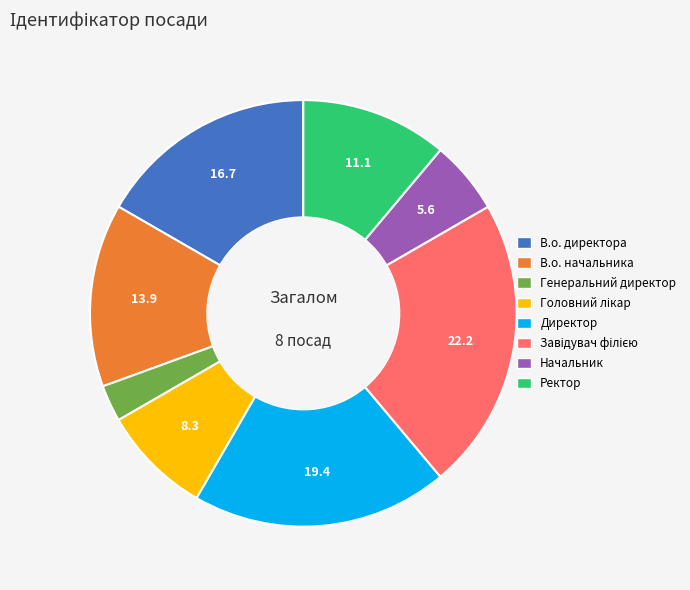

The В.о. начальника slice represents 14% of the pie. True or false?

True